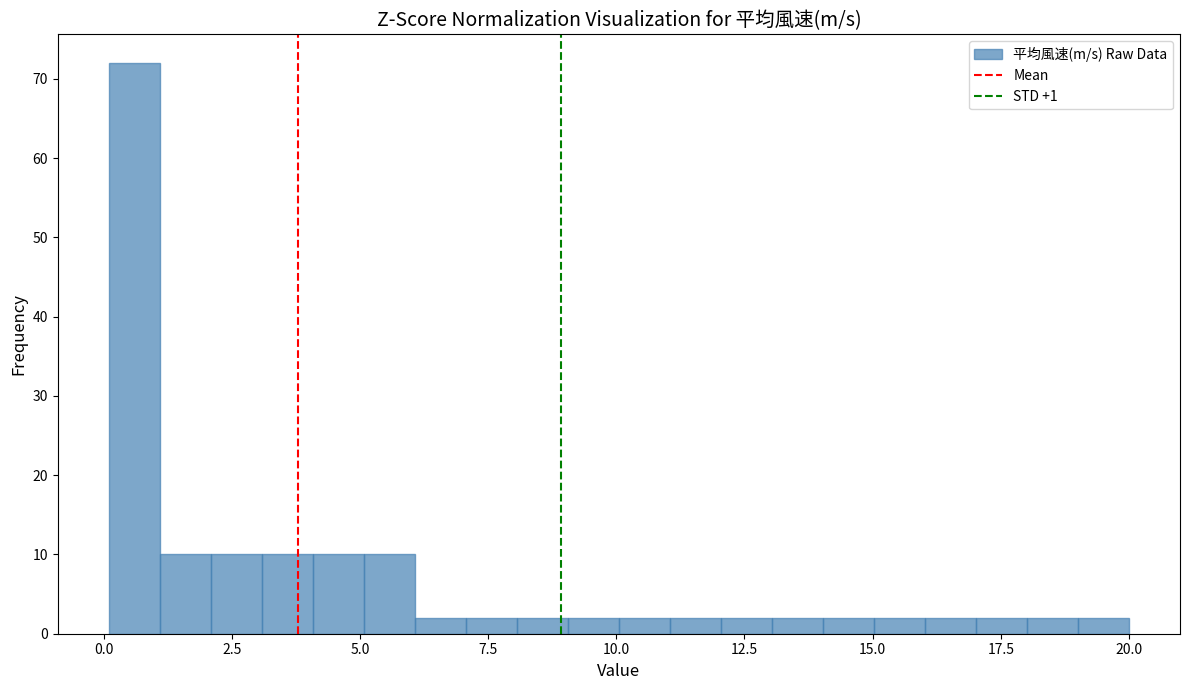

Around what value on the x-axis is the tallest bar? Give the approximate position of its centre, as read against the axis.

0.5